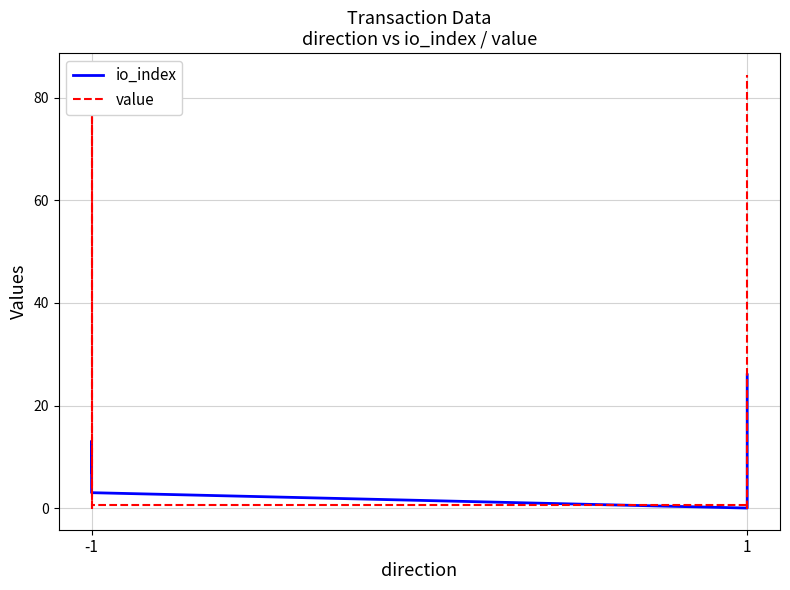

What is the value of the io_index point at the 1st from the left?

7.0